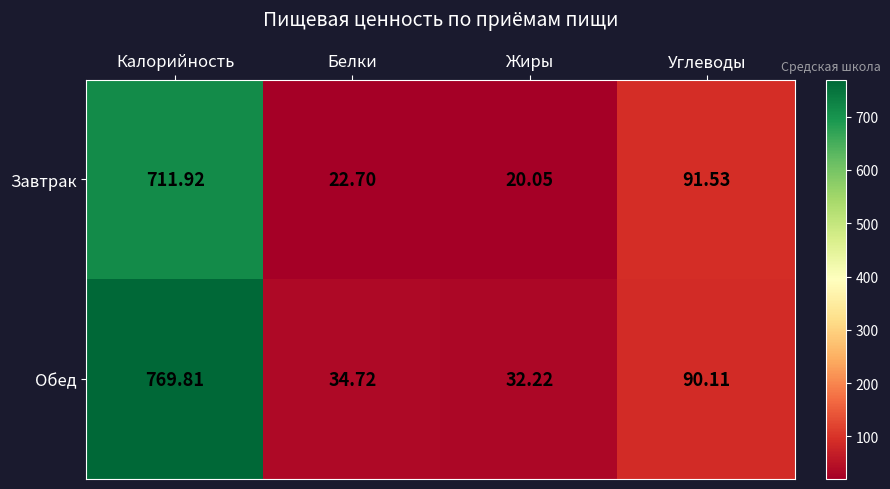

Rank the categories by Обед value from highest to lowest.

Калорийность, Углеводы, Белки, Жиры